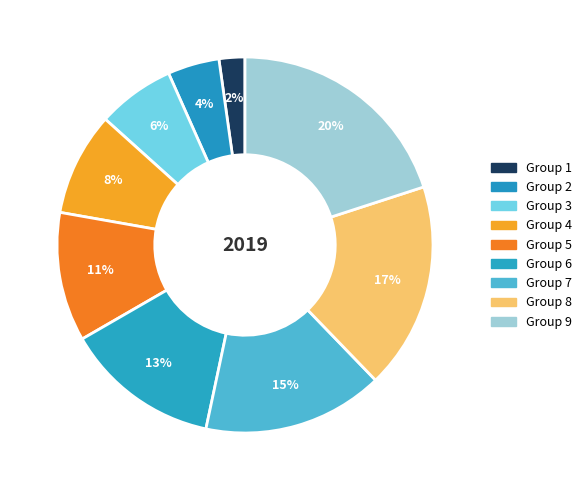

What percentage is the 6 slice, to the nearest percent?

13%